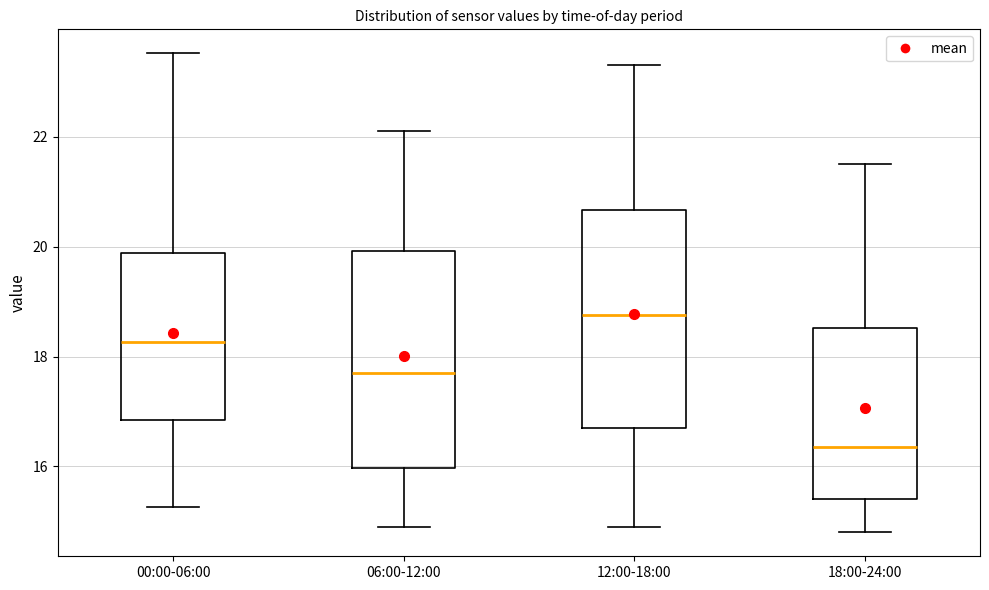

Reading left to right, read every box against the y-axis: the position of its median line, the range the box covers, and the ends of its whiskers. The values are not printed on the chart, so give them approximately, as read against the axis.

00:00-06:00: median 18.2, box 16.8 to 19.8, whiskers 15.2 to 23.6
06:00-12:00: median 17.8, box 16.0 to 20.0, whiskers 15.0 to 22.2
12:00-18:00: median 18.8, box 16.8 to 20.6, whiskers 15.0 to 23.4
18:00-24:00: median 16.4, box 15.4 to 18.6, whiskers 14.8 to 21.6